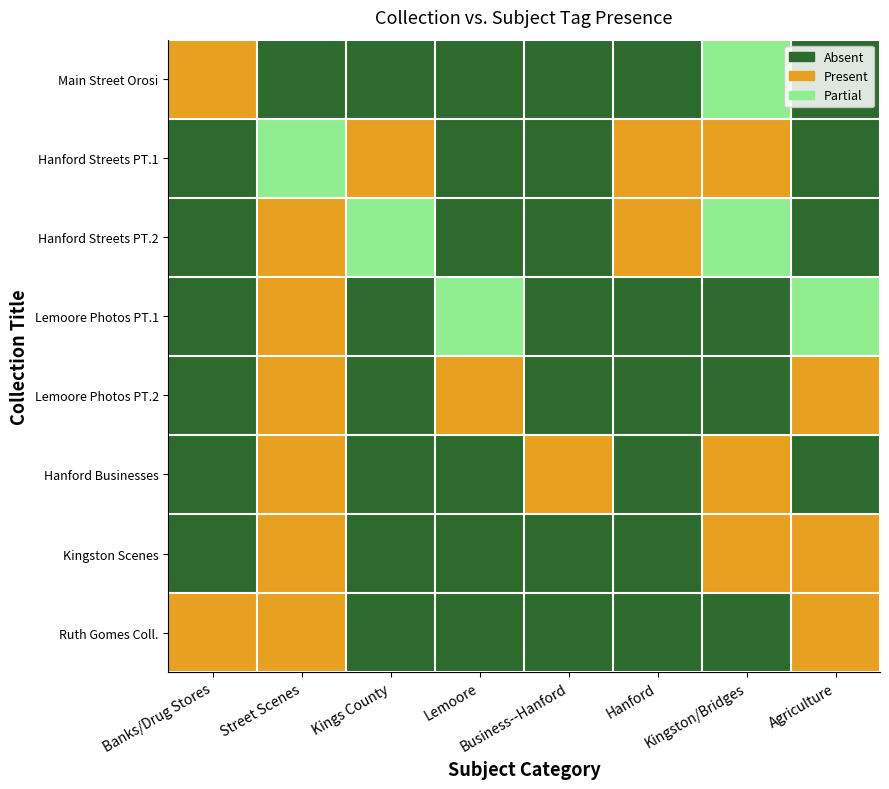

At which category is the sum across all series the highest?

Street Scenes